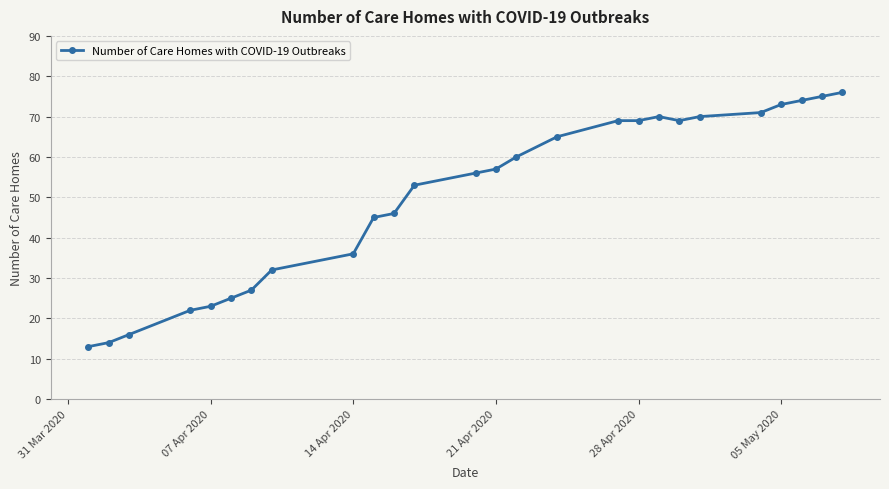

What is the sum of all values?

1306